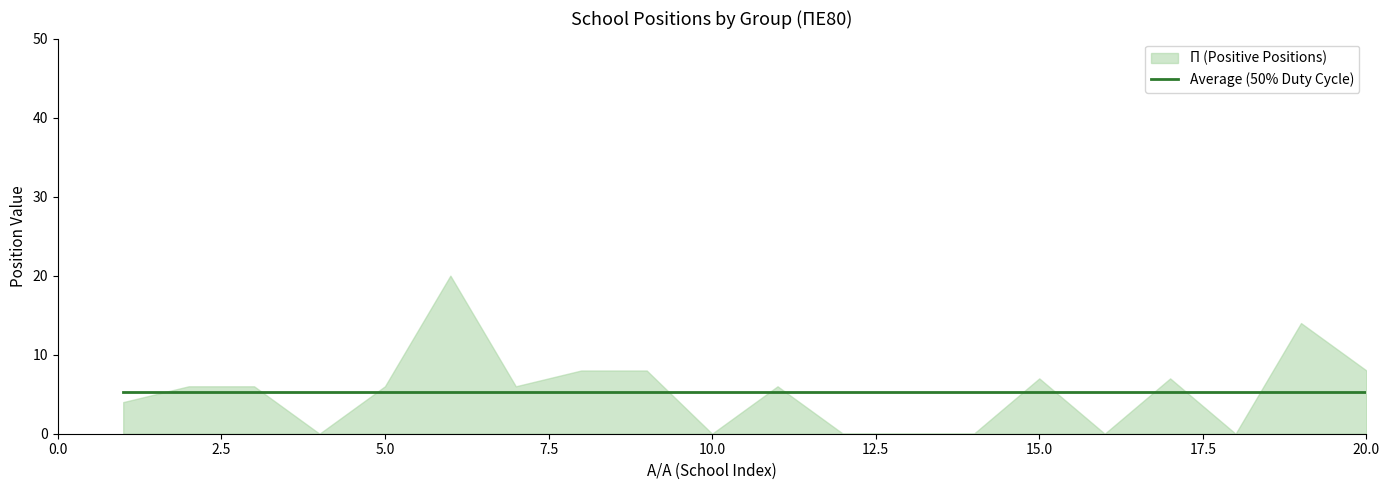

True or false: Π (Positive Positions) and Ε (Negative Positions) cross at least once.

False